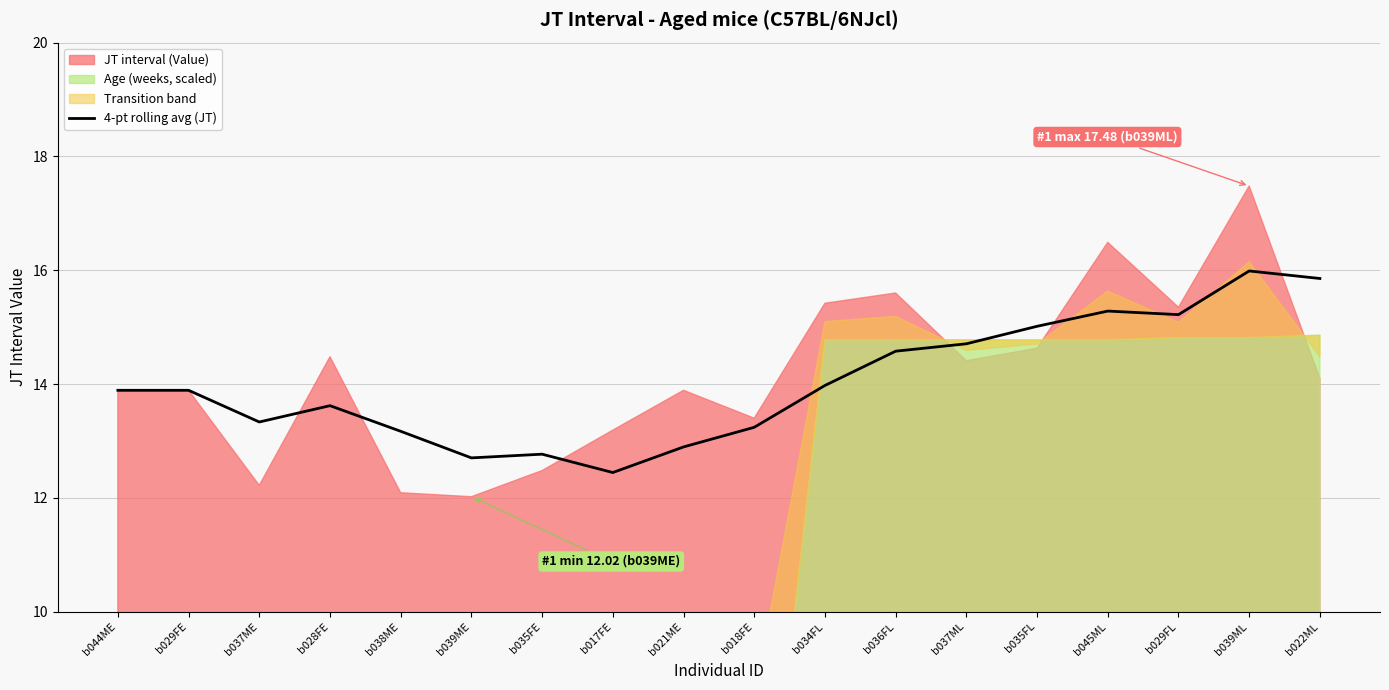

How many values are below 13?

4